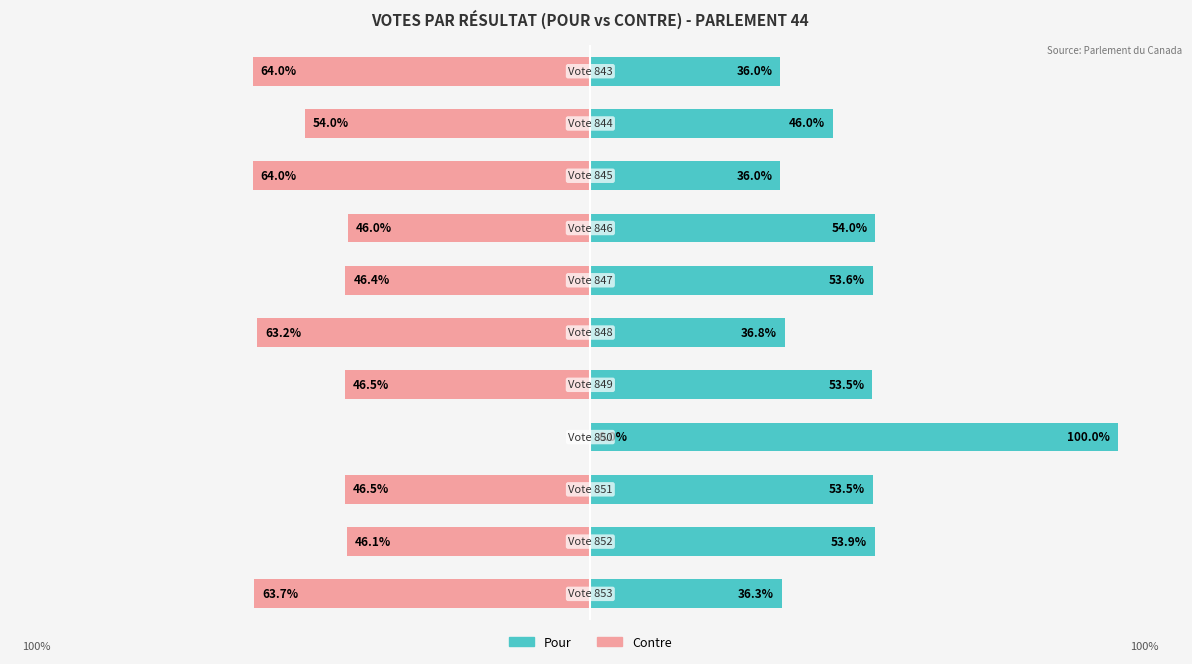

What is the spread (max minus min) of values at 4?

100.0